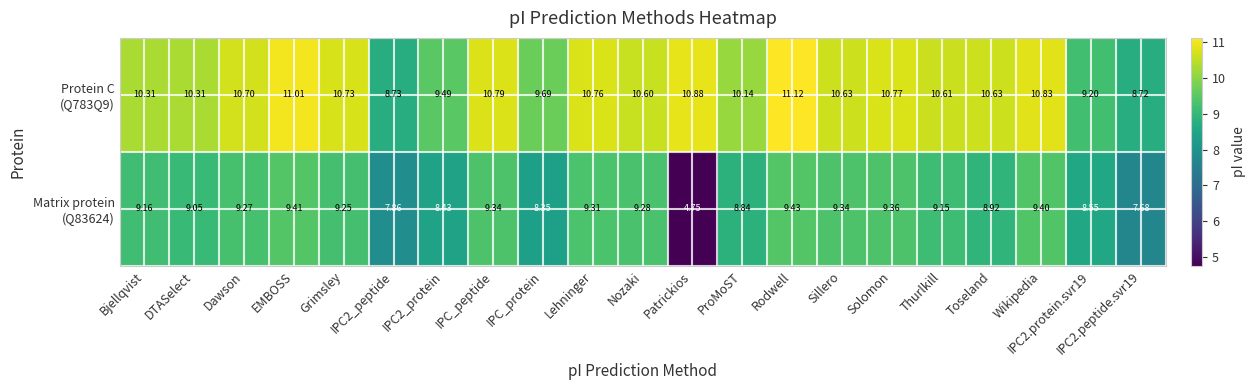

Which category has the lowest value across all series?

Patrickios